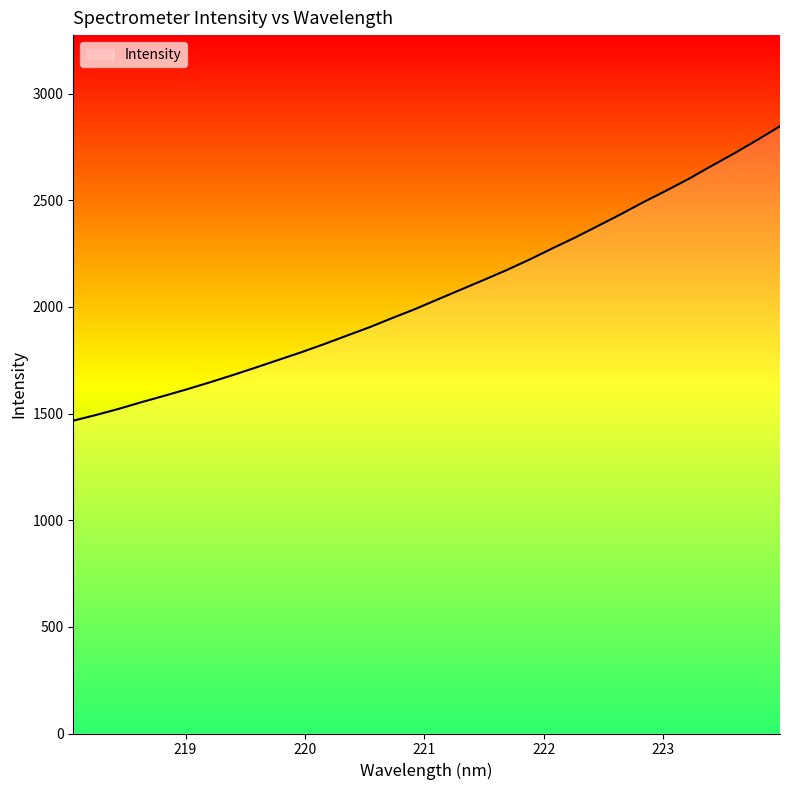

True or false: there are more than 0 points higher than both neighbors.

False